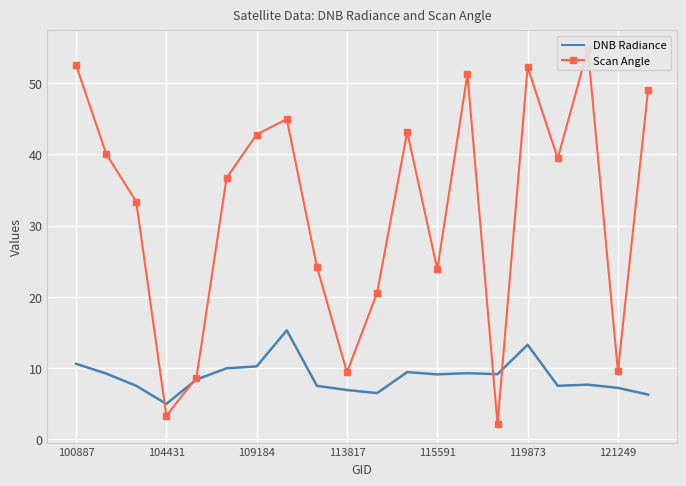

What is the minimum value for DNB Radiance?

5.0